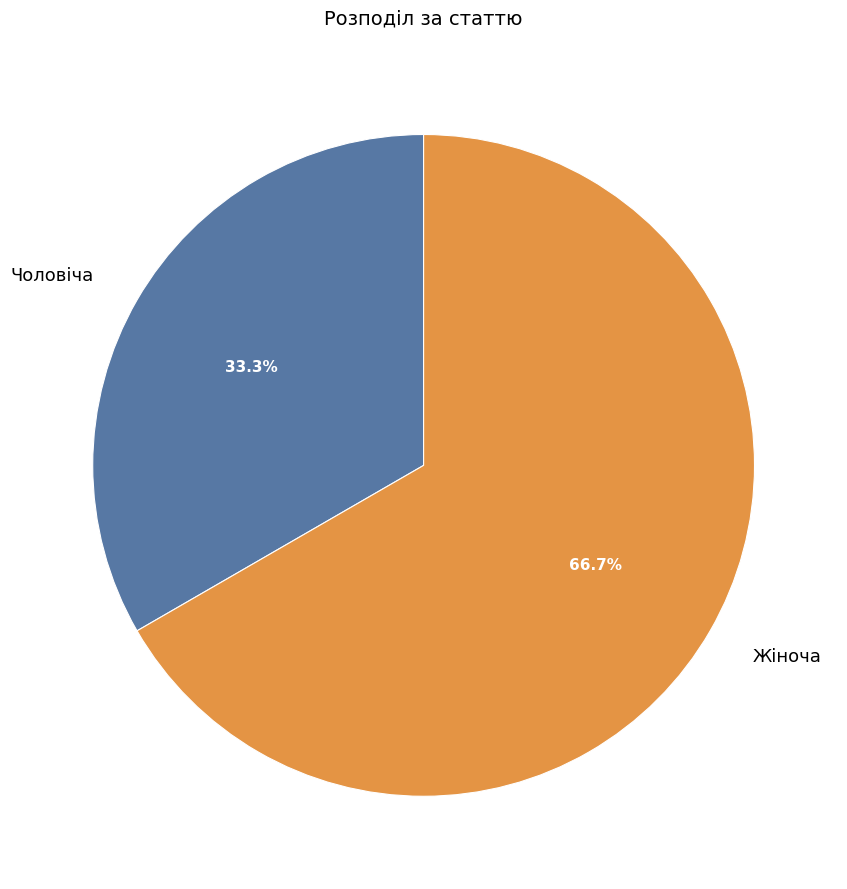

Is it true that Чоловіча is 33% of the pie?

True